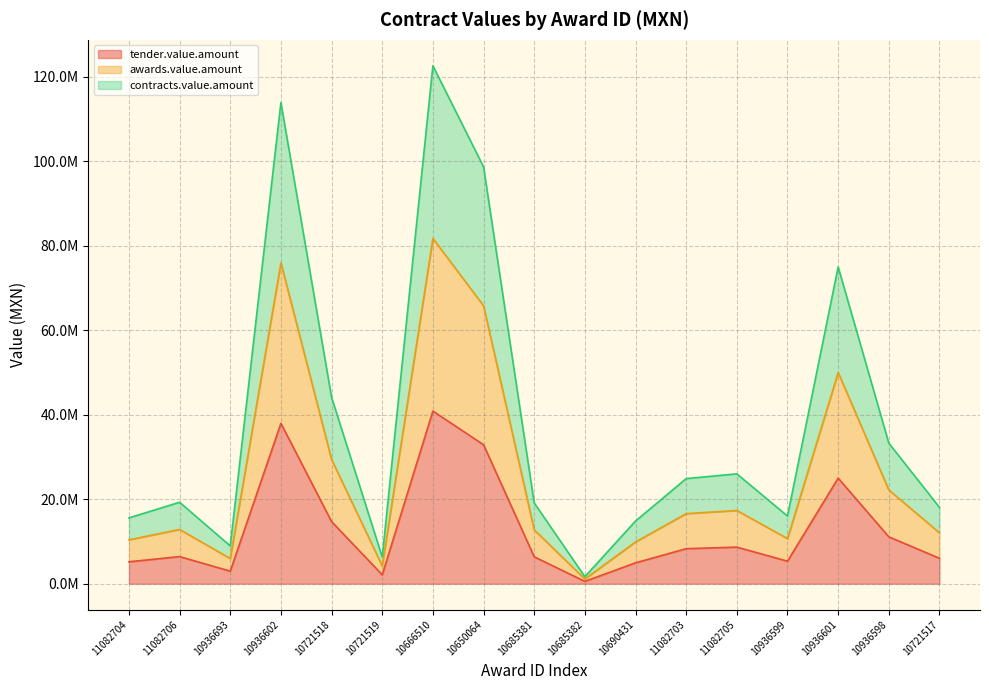

The value of awards.value.amount at 10721518 is 29406723.1. True or false?

True